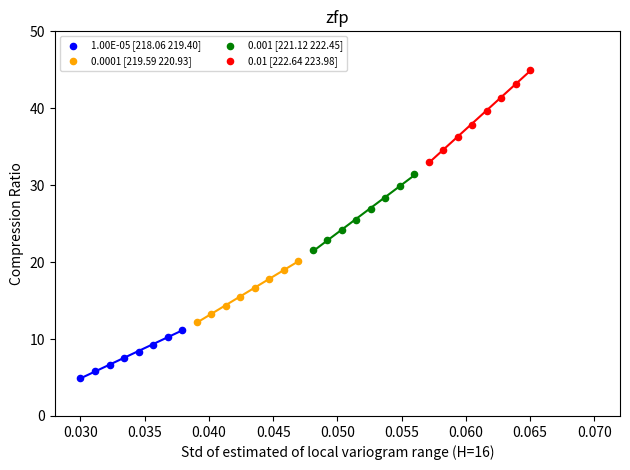

Which series contains the highest Y value?

0.01 [222.64 223.98]